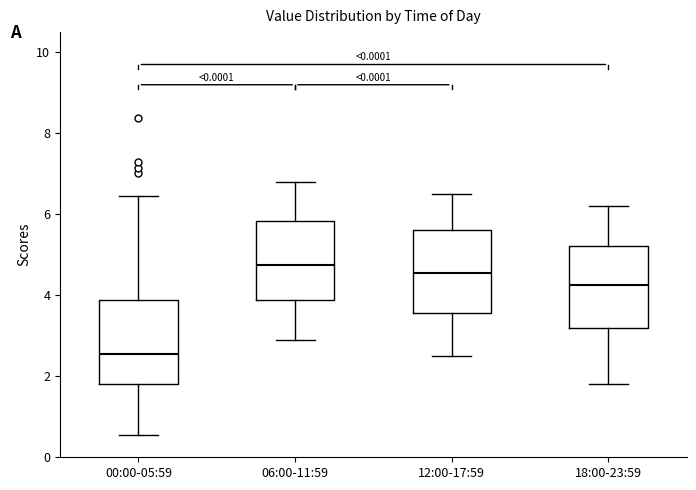

Reading left to right, read every box against the y-axis: the position of its median line, the range the box covers, and the ends of its whiskers. The values are not printed on the chart, so give them approximately, as read against the axis.

00:00-05:59: median 2.6, box 1.8 to 3.8, whiskers 0.6 to 6.4
06:00-11:59: median 4.8, box 3.8 to 5.8, whiskers 3.0 to 6.8
12:00-17:59: median 4.6, box 3.6 to 5.6, whiskers 2.6 to 6.6
18:00-23:59: median 4.2, box 3.2 to 5.2, whiskers 1.8 to 6.2